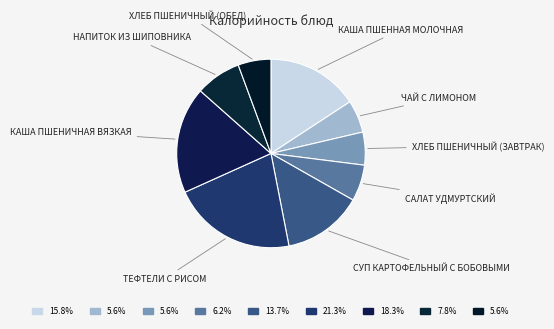

How many slices are in this pie chart?

9